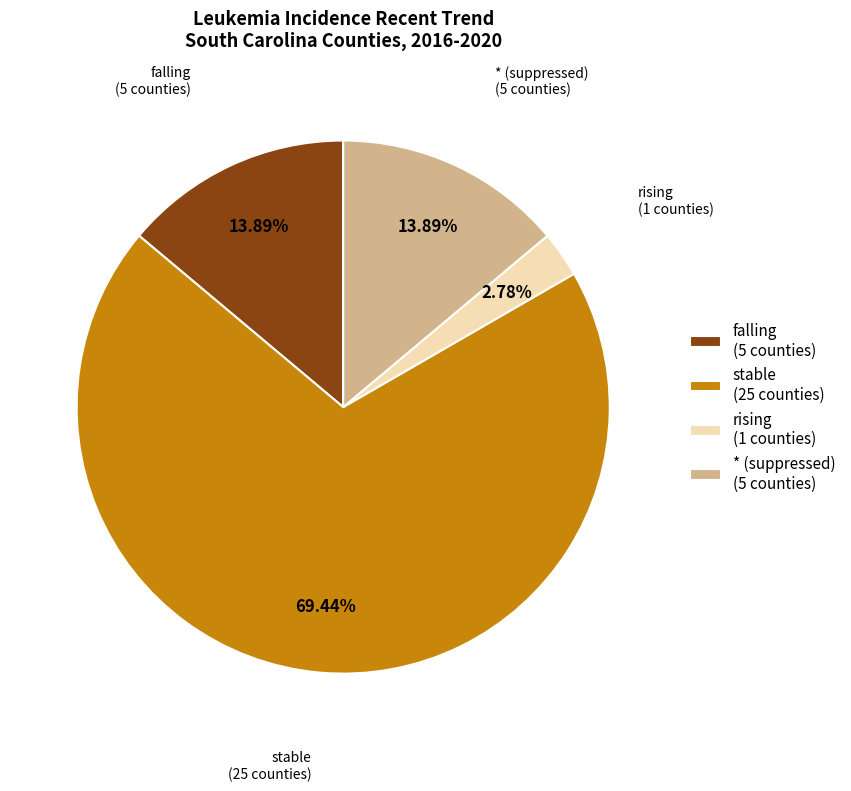

Approximately how many times larger is the value at rising compared to falling?

0.2